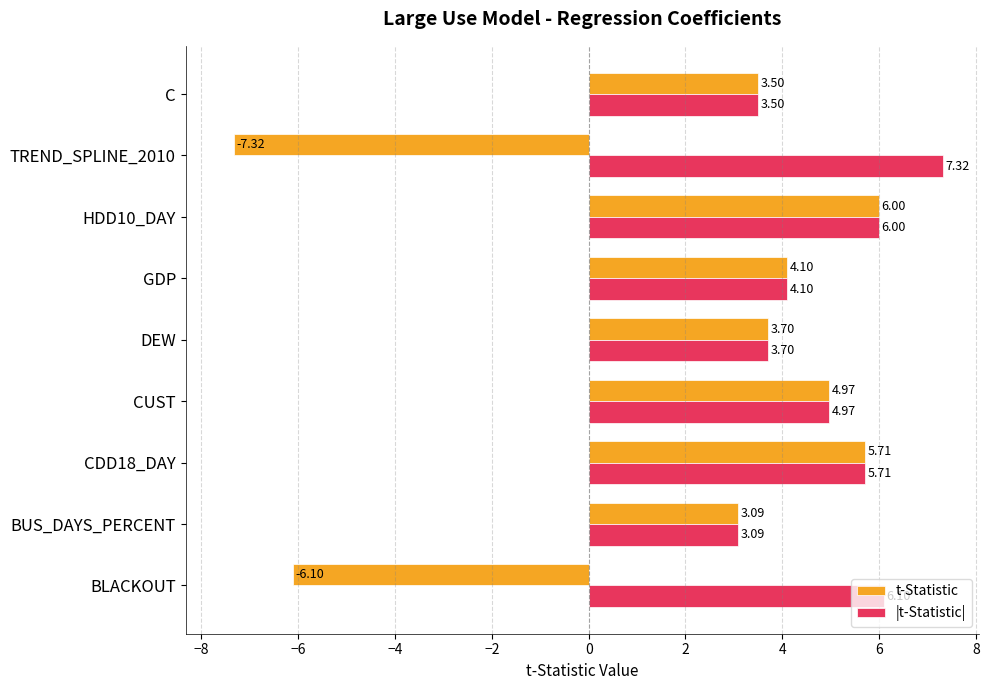

At which label does |t-Statistic| reach its minimum?

BUS_DAYS_PERCENT